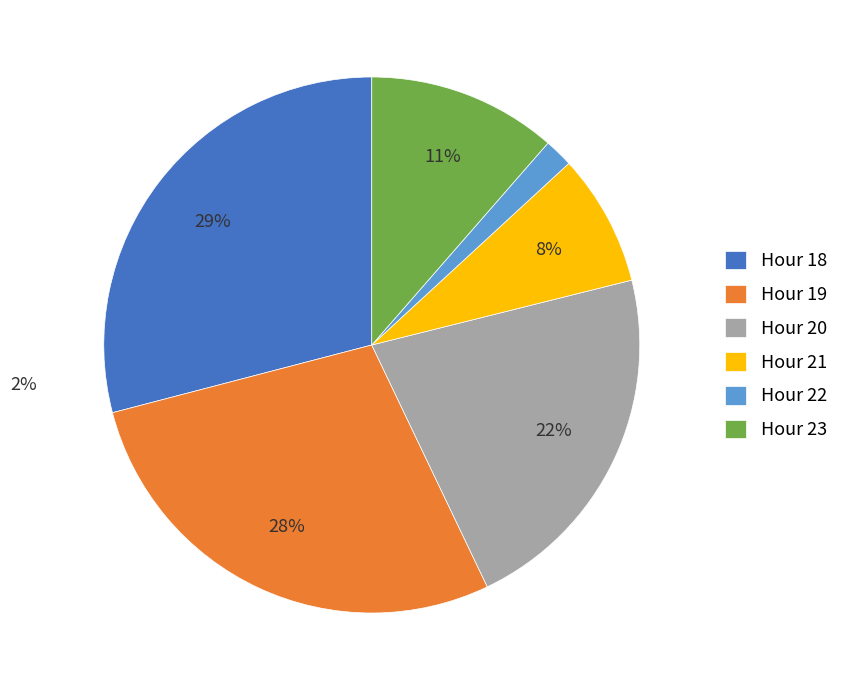

How many segments does this pie chart have?

6